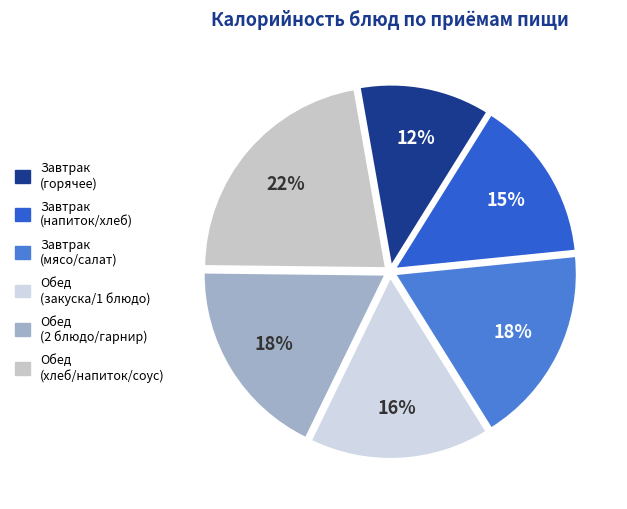

To the nearest percent, what is the average slice percentage?

17%